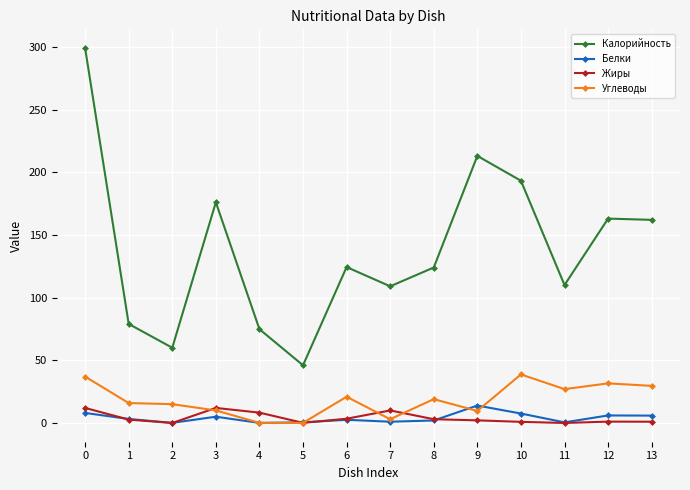

At which category does Калорийность reach its first local peak?

3